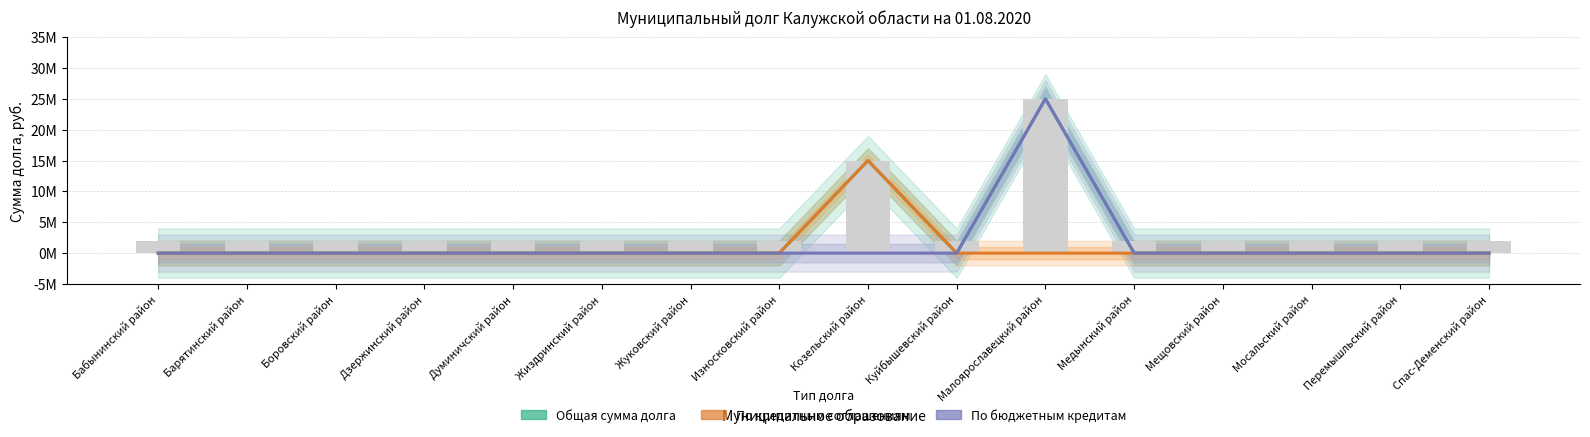

Is the value of Общая сумма долга at Дзержинский район greater than the value of По кредитным соглашениям at Думиничский район?

No